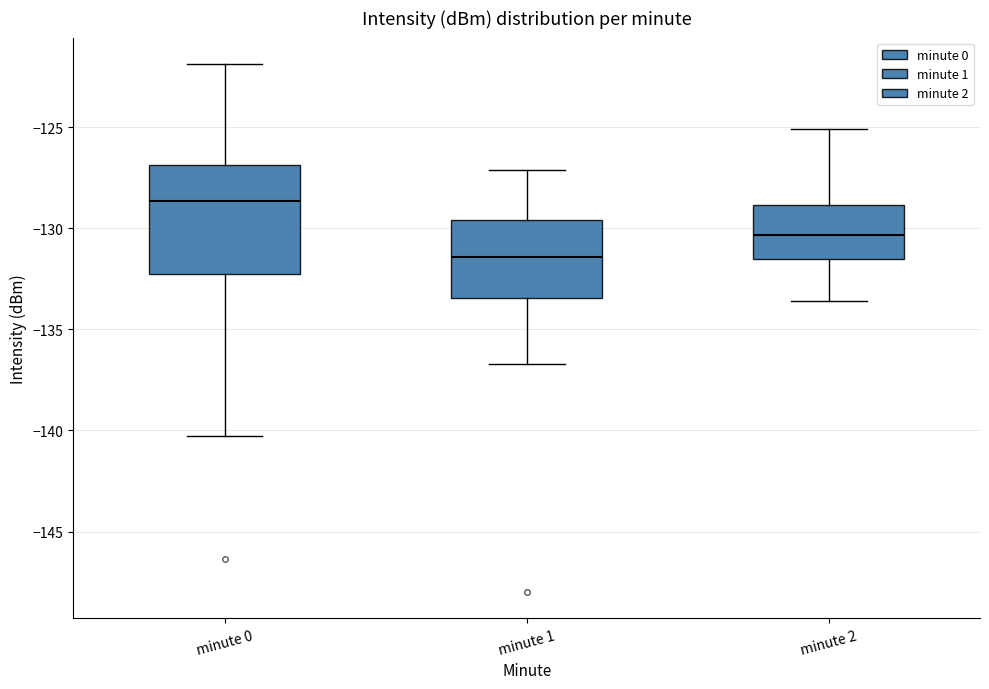

Comparing the boxes themselves (not the whiskers), which one is the tallest?

minute 0